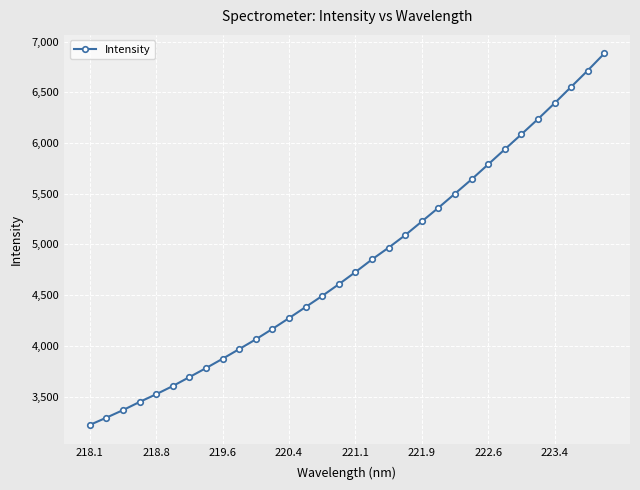

True or false: there are more than 2 points higher than both neighbors.

False